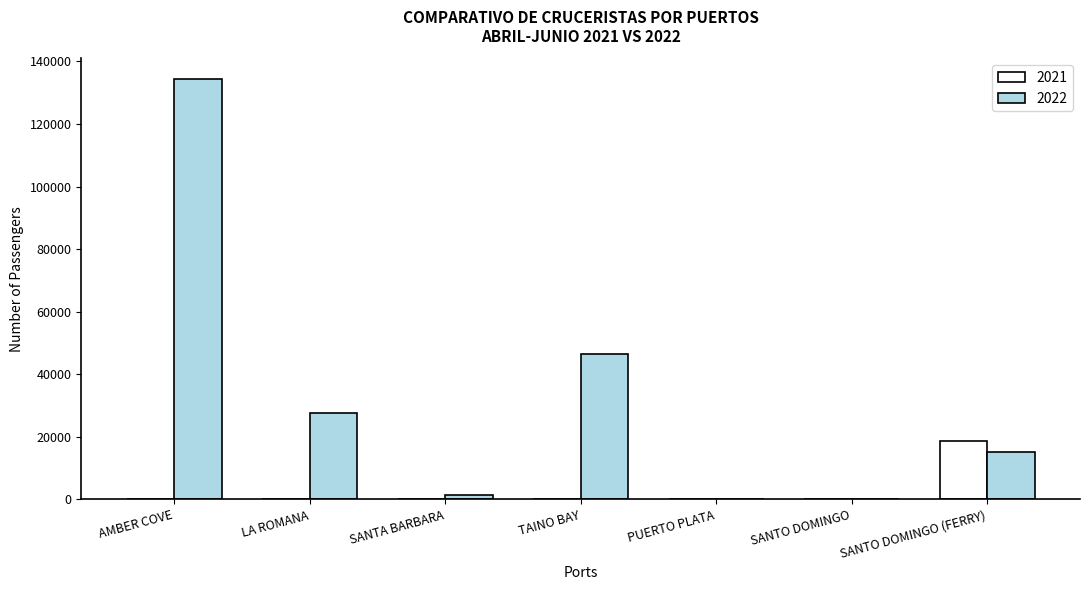

Which category has the highest value across all series?

AMBER COVE